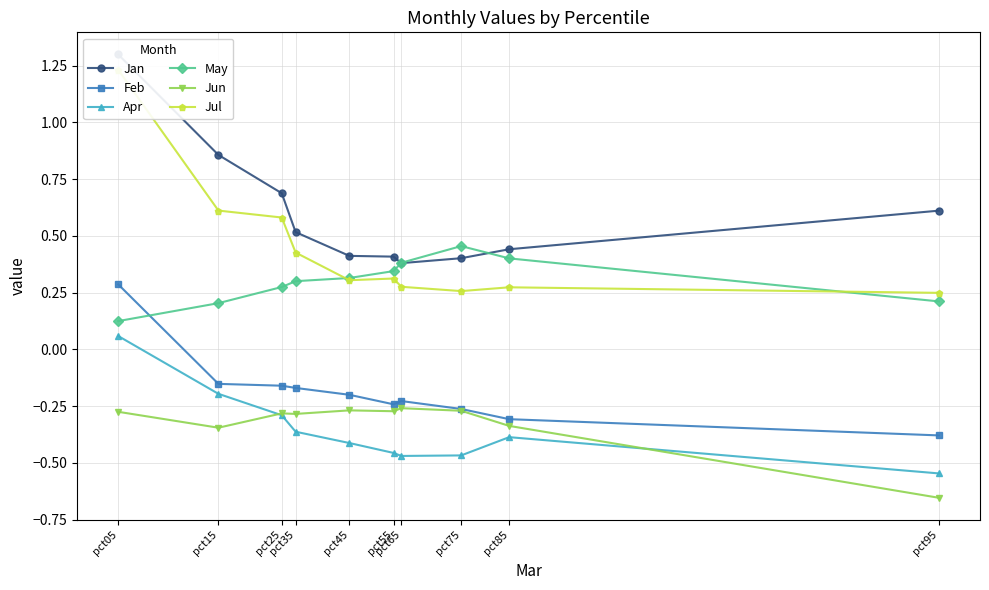

How many values in the Feb series exceed 0?

1